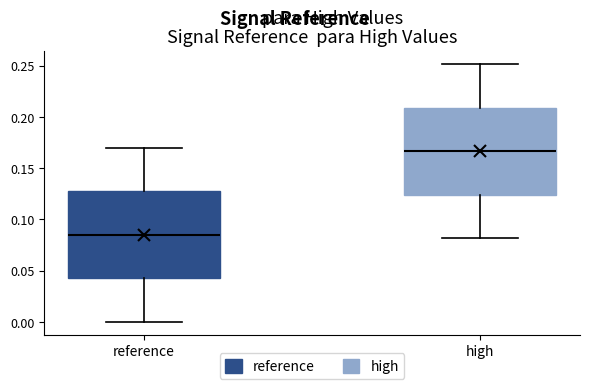

Reading left to right, read every box against the y-axis: the position of its median line, the range the box covers, and the ends of its whiskers. The values are not printed on the chart, so give them approximately, as read against the axis.

reference: median 0.085, box 0.045 to 0.130, whiskers 0.000 to 0.170
high: median 0.165, box 0.125 to 0.210, whiskers 0.080 to 0.250